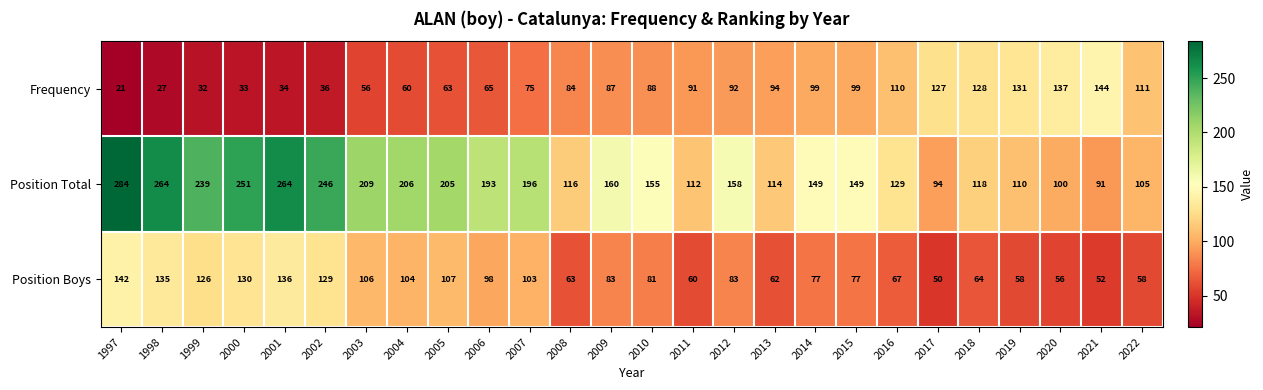

Which series has the largest total across all categories?

Position Total